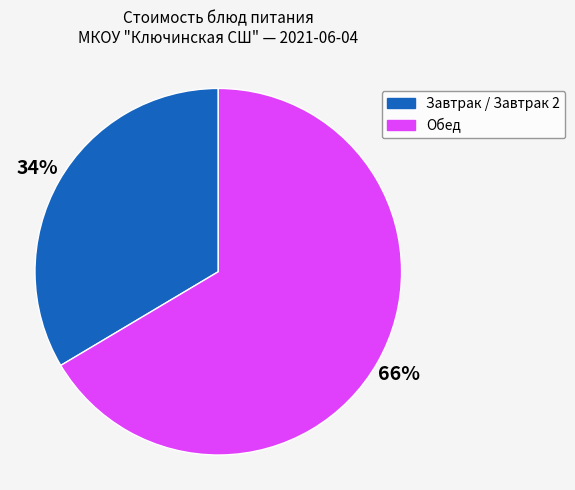

To the nearest percent, what is the average slice percentage?

50%